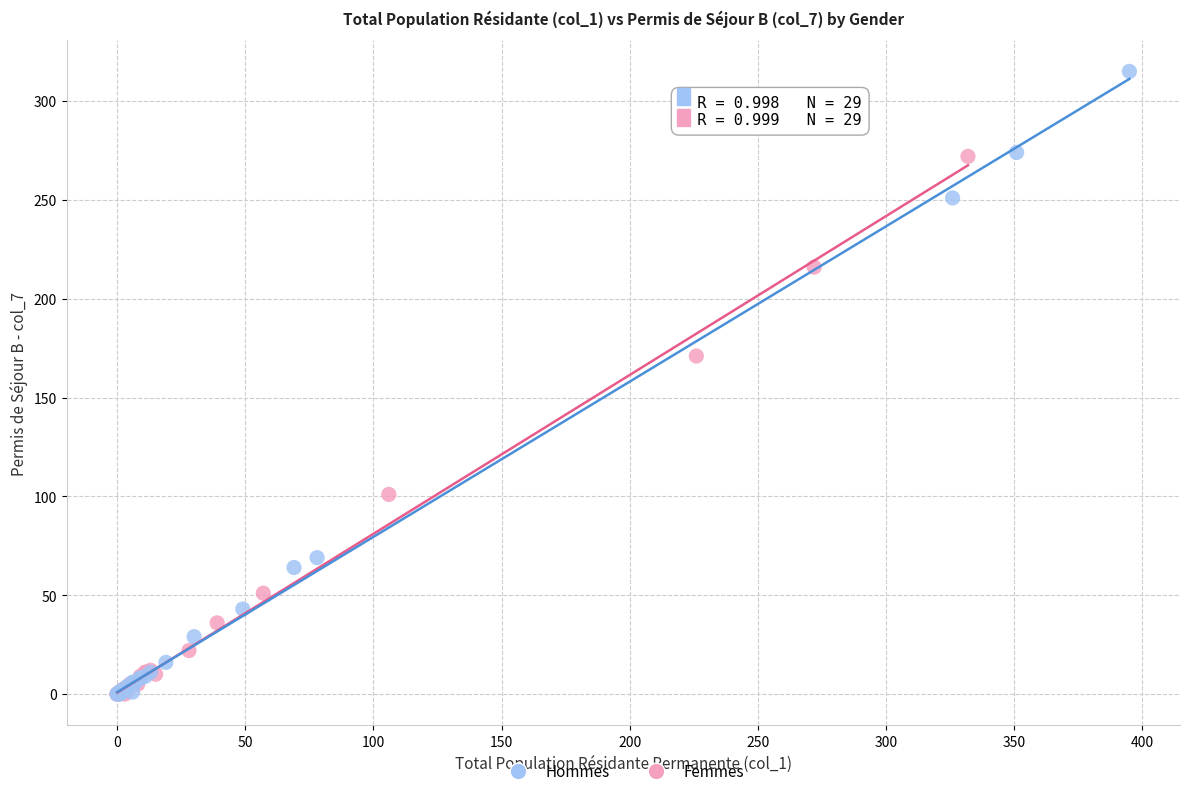

Which series contains the highest Y value?

Hommes